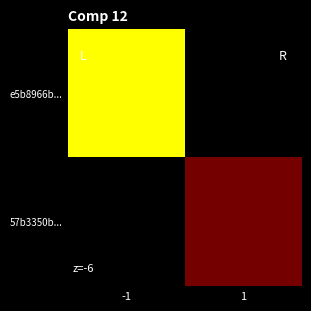

At how many categories does at least one series exceed 0?

2